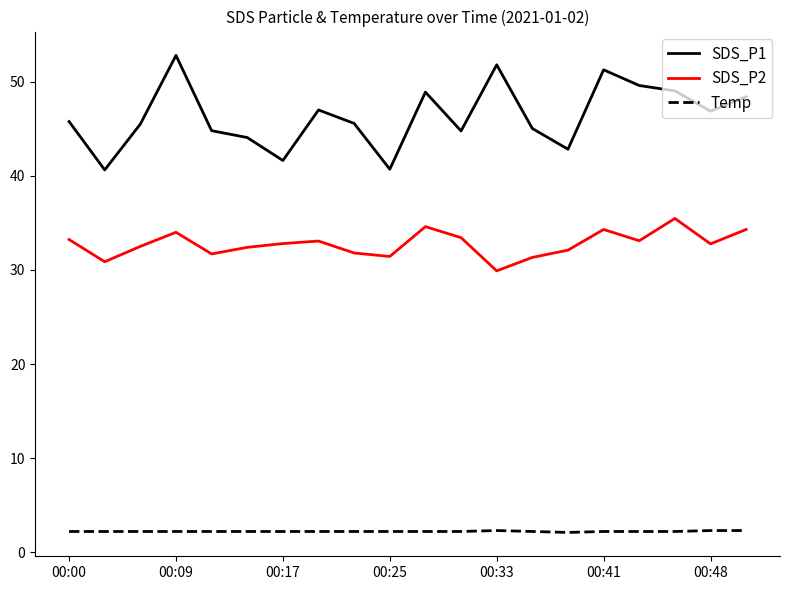

What is the maximum value for SDS_P1?

52.8